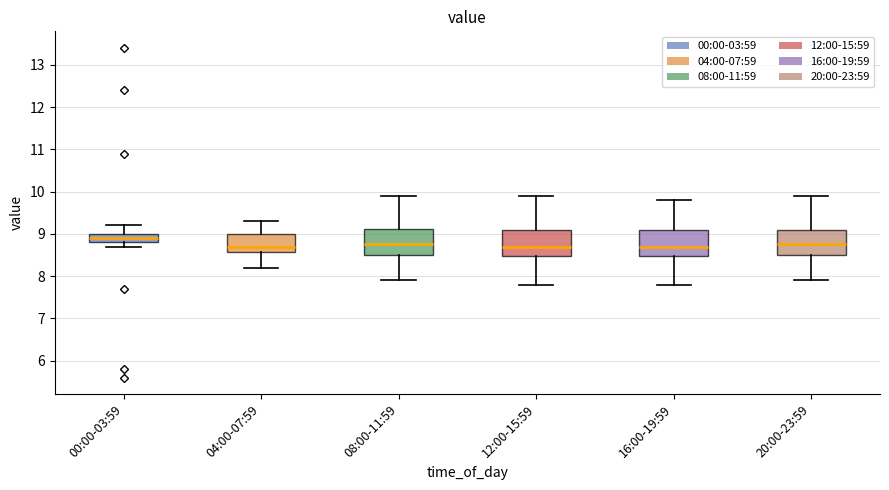

Reading left to right, transcribe this box plot: for each box, give where its median line is, the range the box spans, and where its two whiskers end, as read against the y-axis. The values are not printed on the chart, so give them approximately, as read against the axis.

00:00-03:59: median 8.9, box 8.8 to 9.0, whiskers 8.7 to 9.2
04:00-07:59: median 8.7, box 8.6 to 9.0, whiskers 8.2 to 9.3
08:00-11:59: median 8.8, box 8.5 to 9.1, whiskers 7.9 to 9.9
12:00-15:59: median 8.7, box 8.5 to 9.1, whiskers 7.8 to 9.9
16:00-19:59: median 8.7, box 8.5 to 9.1, whiskers 7.8 to 9.8
20:00-23:59: median 8.8, box 8.5 to 9.1, whiskers 7.9 to 9.9